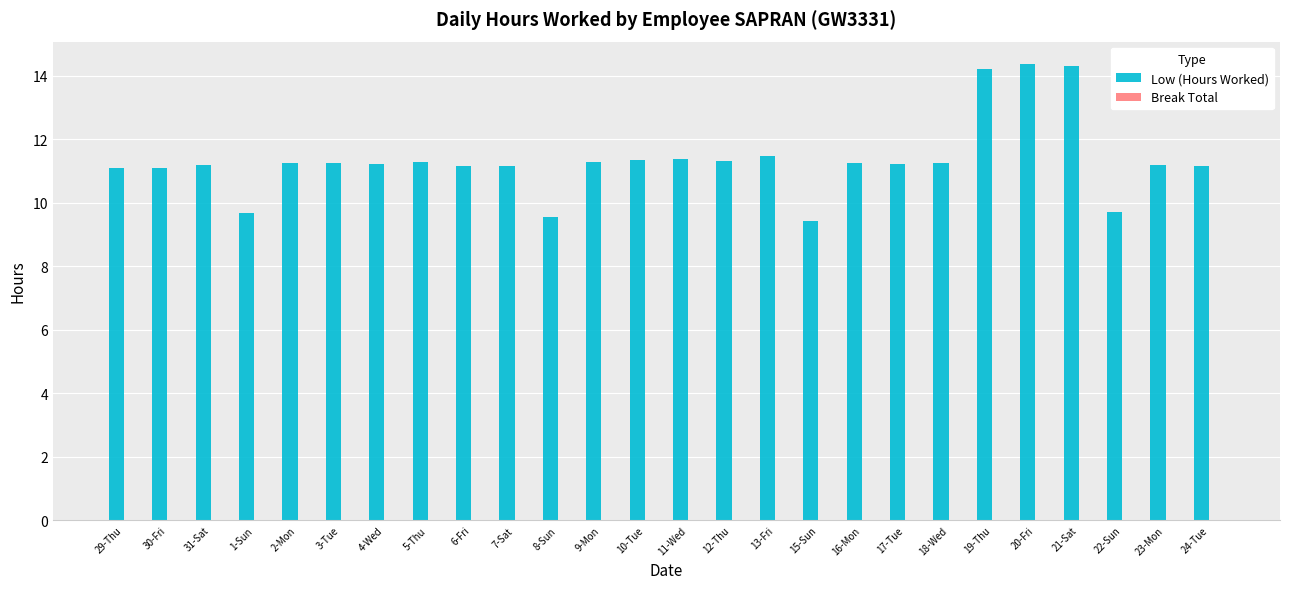

Which has a higher value, 12-Thu or 1-Sun?

12-Thu